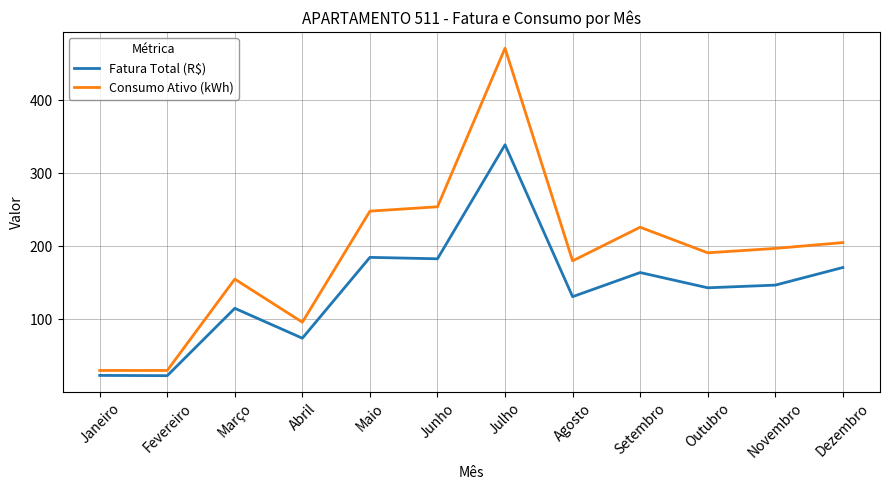

Which series has the largest total across all categories?

Consumo Ativo (kWh)